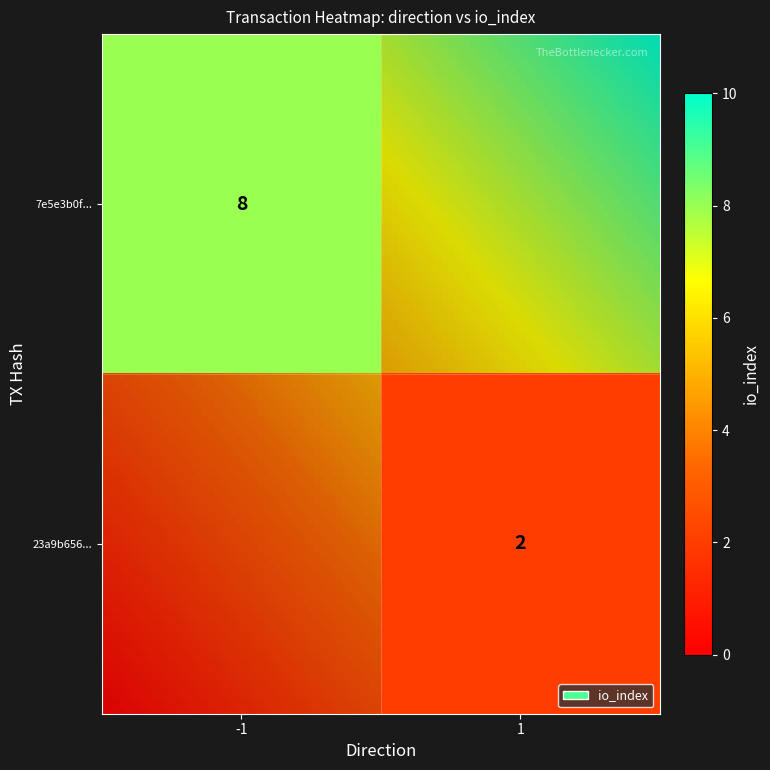

Reading left to right, what are all the values shown in this chart?

7e5e3b0fde72814226447d4aed549c16b6ec97e: -1	8
23a9b656ab52ef009739de261d2f6c1dcd695f2: 1	2